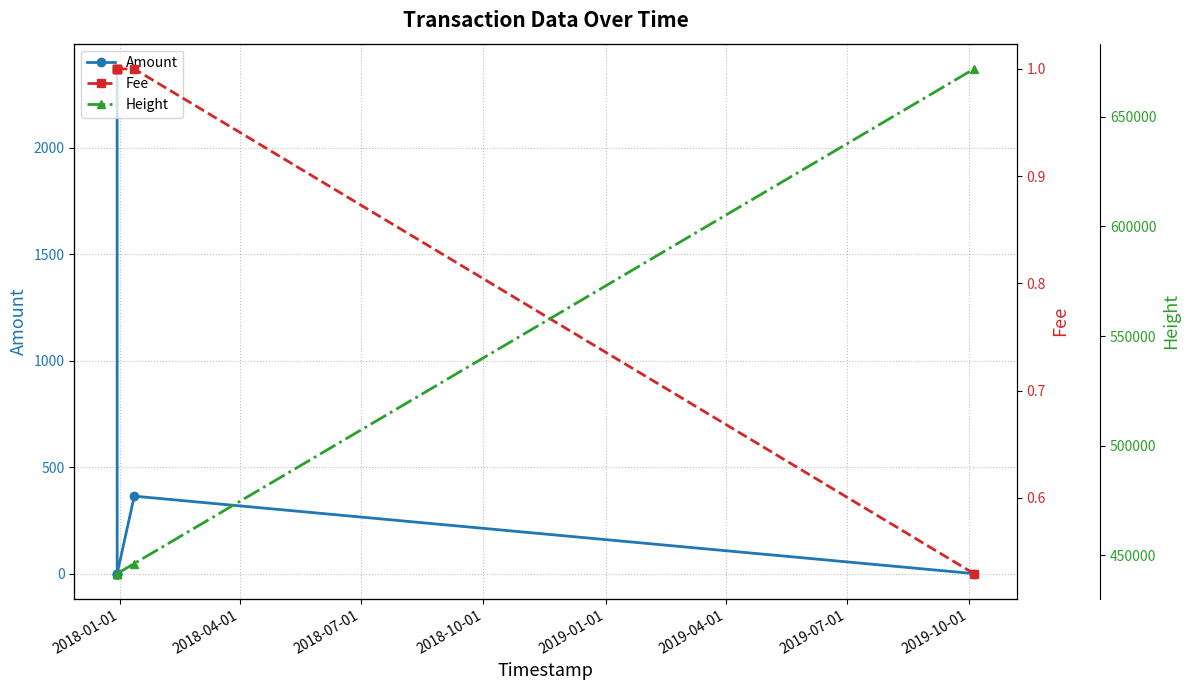

What is the value of the Amount point at the 5th from the left?

363.9